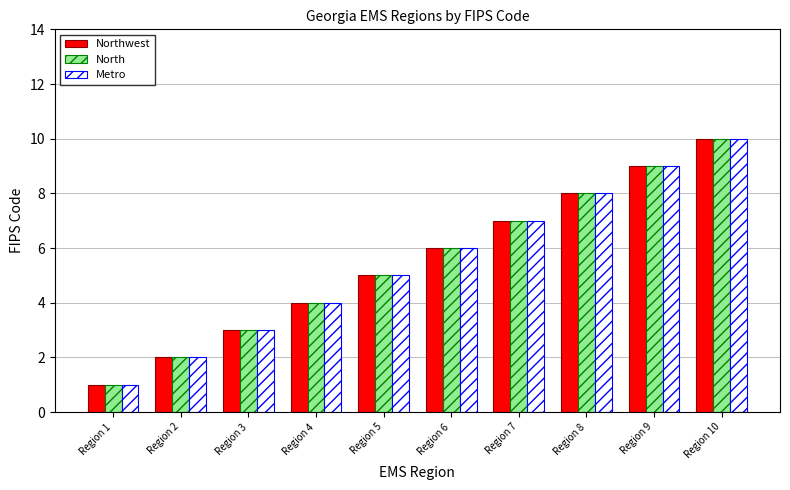

True or false: Metro has a value of 11 at Region 7.

False